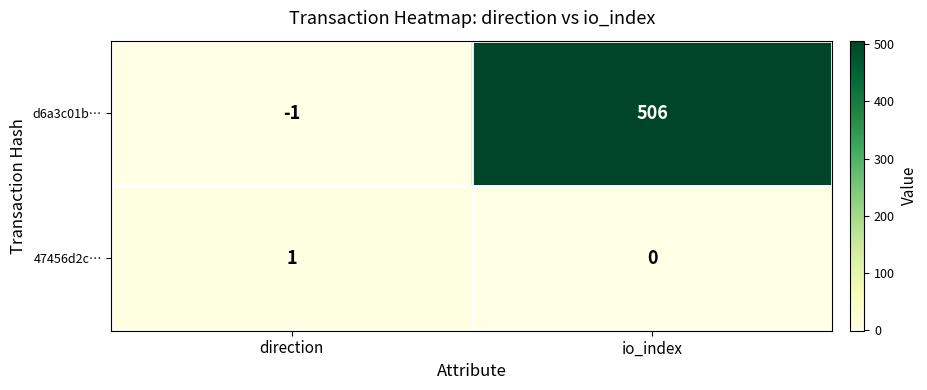

Which series has the largest range (max minus min)?

d6a3c01b…